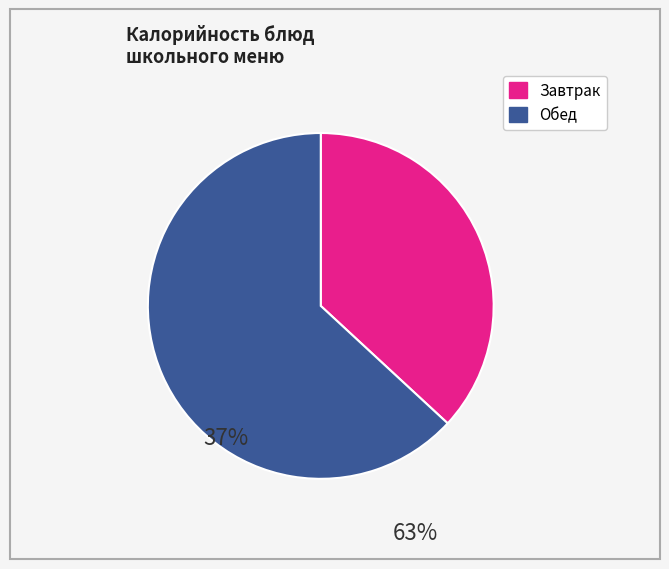

Is there any slice that represents more than half of the pie?

Yes